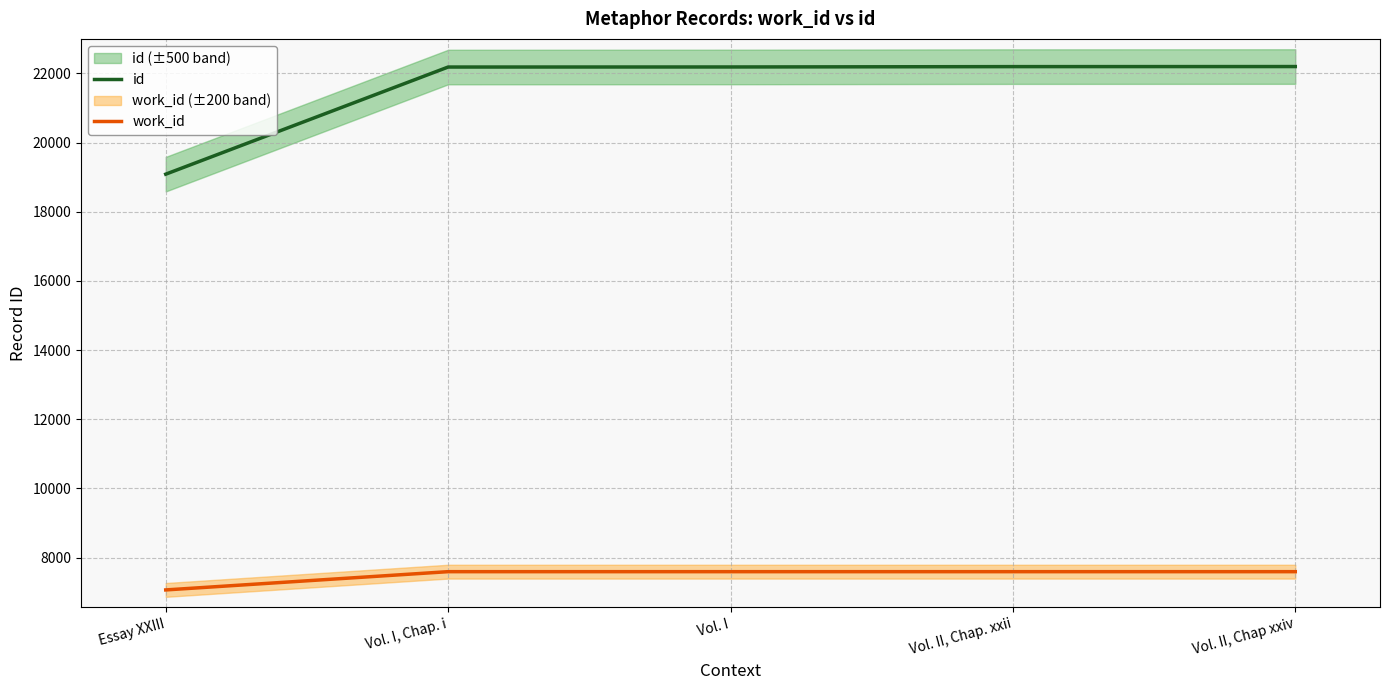

Rank the series at Vol. I from lowest to highest value.

work_id, id